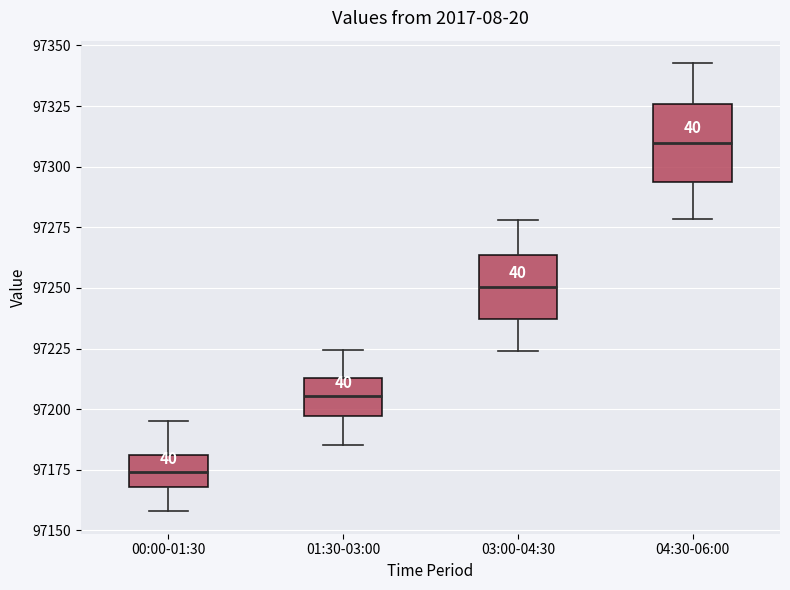

Where is the upper edge of the box for 04:30-06:00 on the y-axis? The values are not printed on the chart, so give them approximately, as read against the axis.

97325